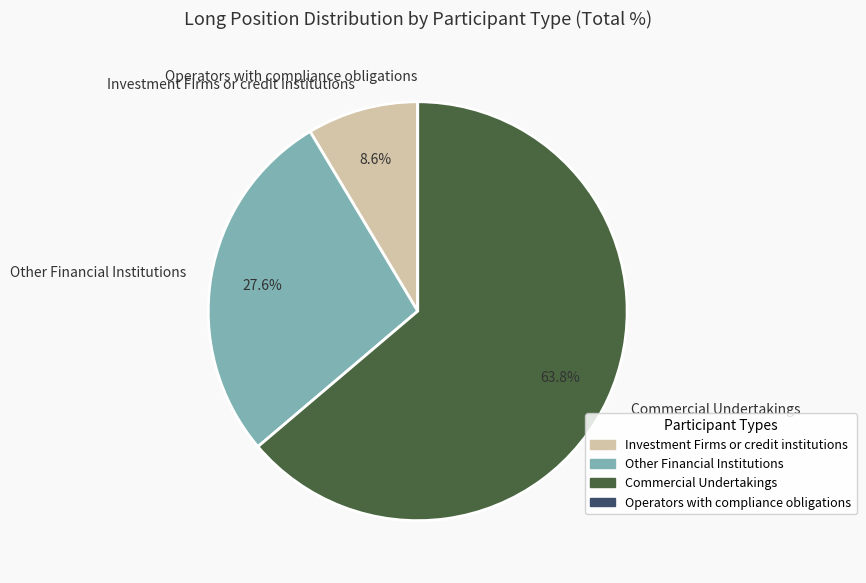

What is the largest slice in the pie chart?

Commercial Undertakings